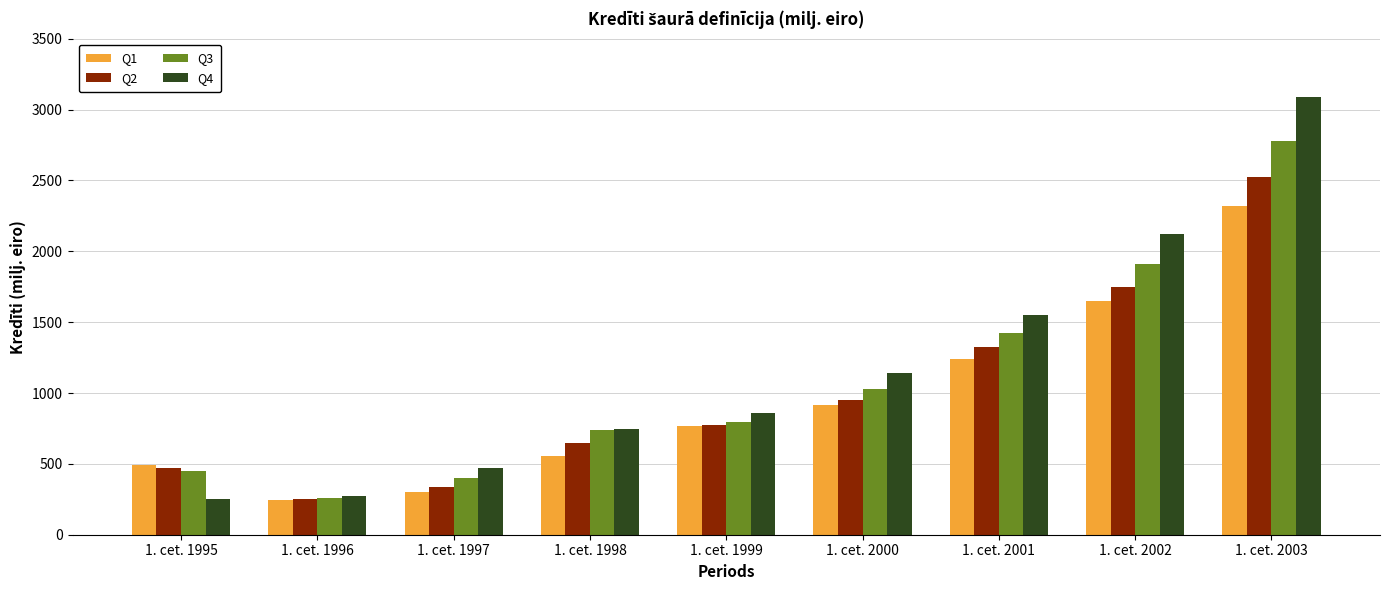

What is the value of the Q3 bar at the 3rd from the left?

398.8